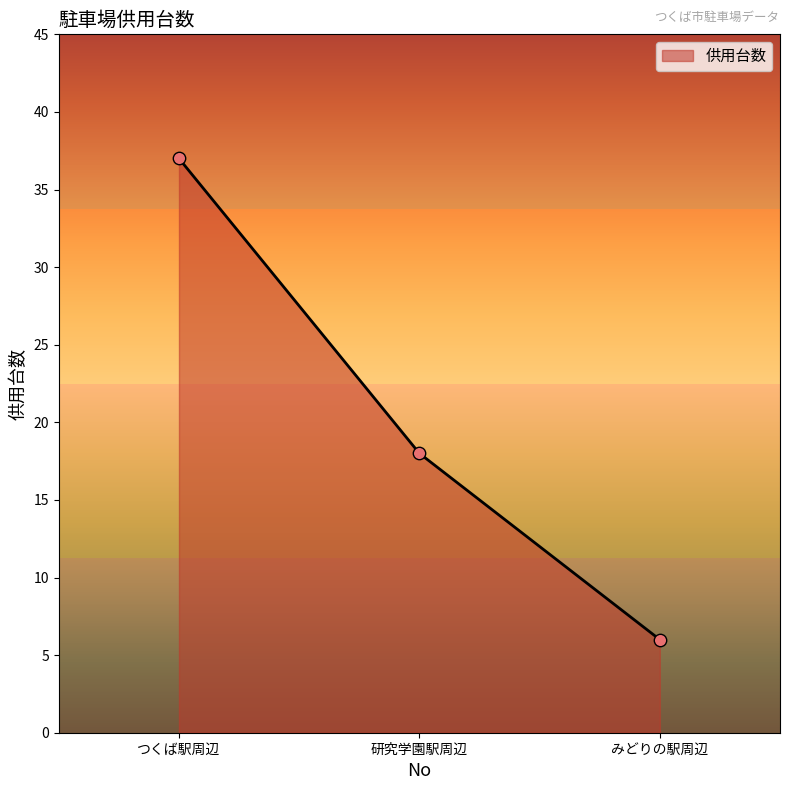

What is the change in value from つくば駅周辺 to 研究学園駅周辺?

-19